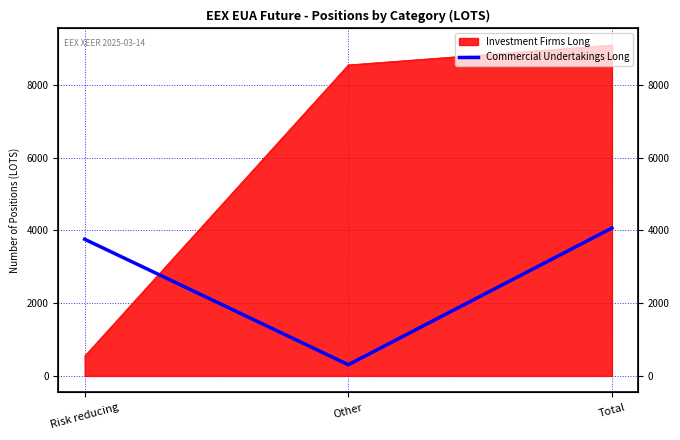

Does the chart display data point markers on the line(s)?

No